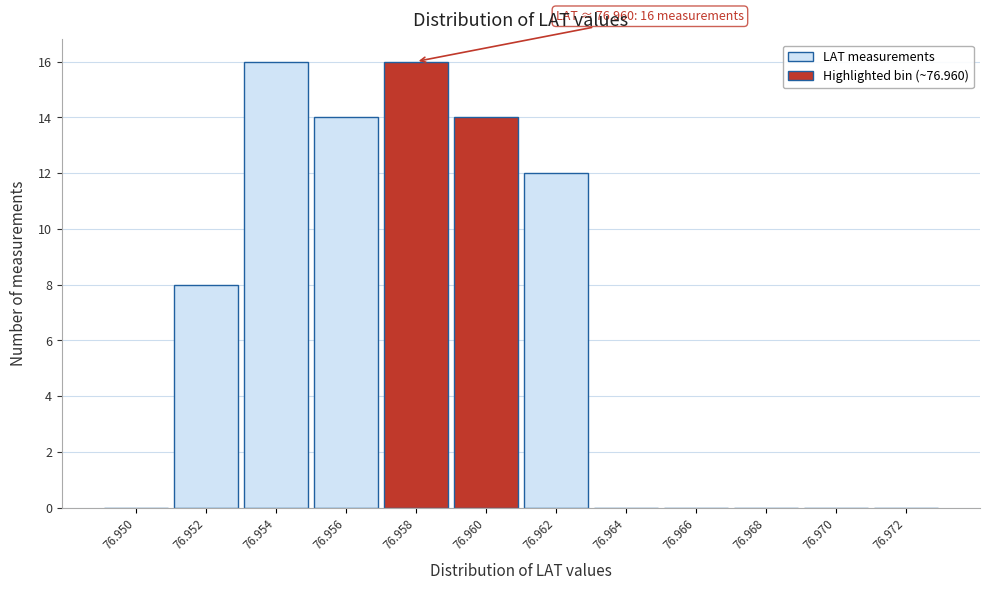

Reading left to right, transcribe all the data shown in this chart.

76.950=0	76.952=8	76.954=16	76.956=14	76.958=16	76.960=14	76.962=12	76.964=0	76.966=0	76.968=0	76.970=0	76.972=0